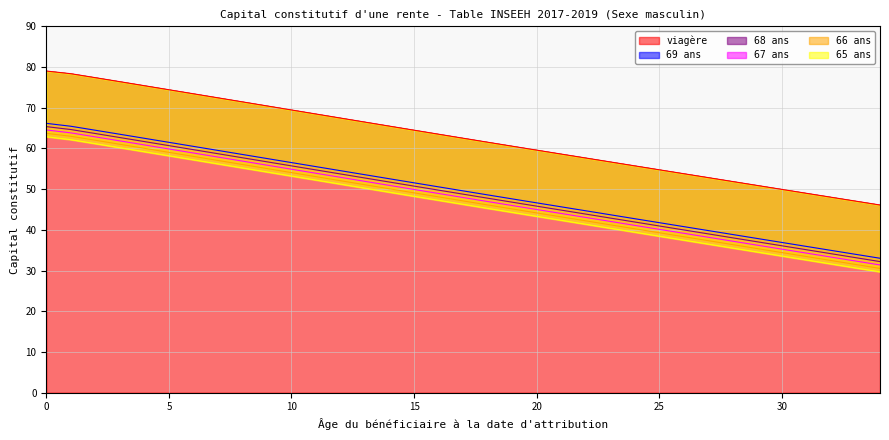

Which series has the largest total across all categories?

viagère